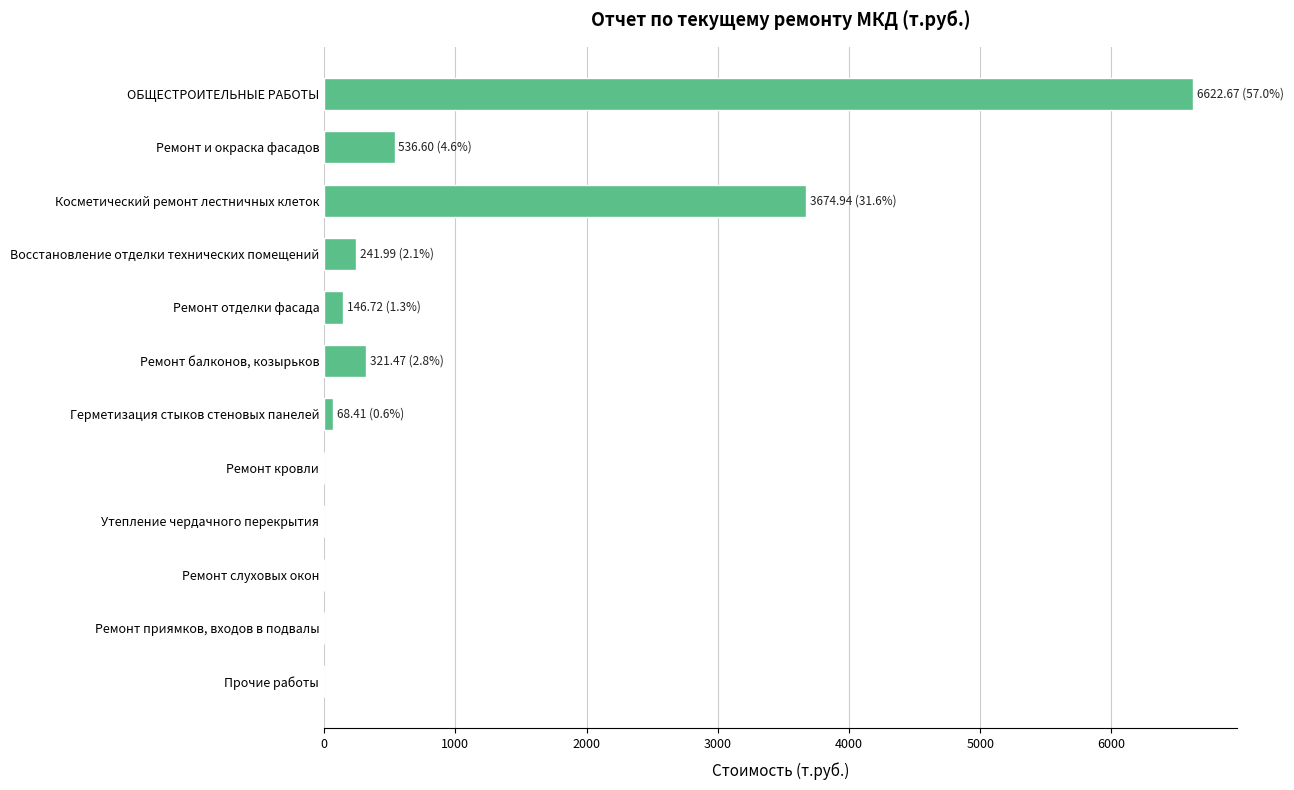

Are the bars horizontal?

Yes